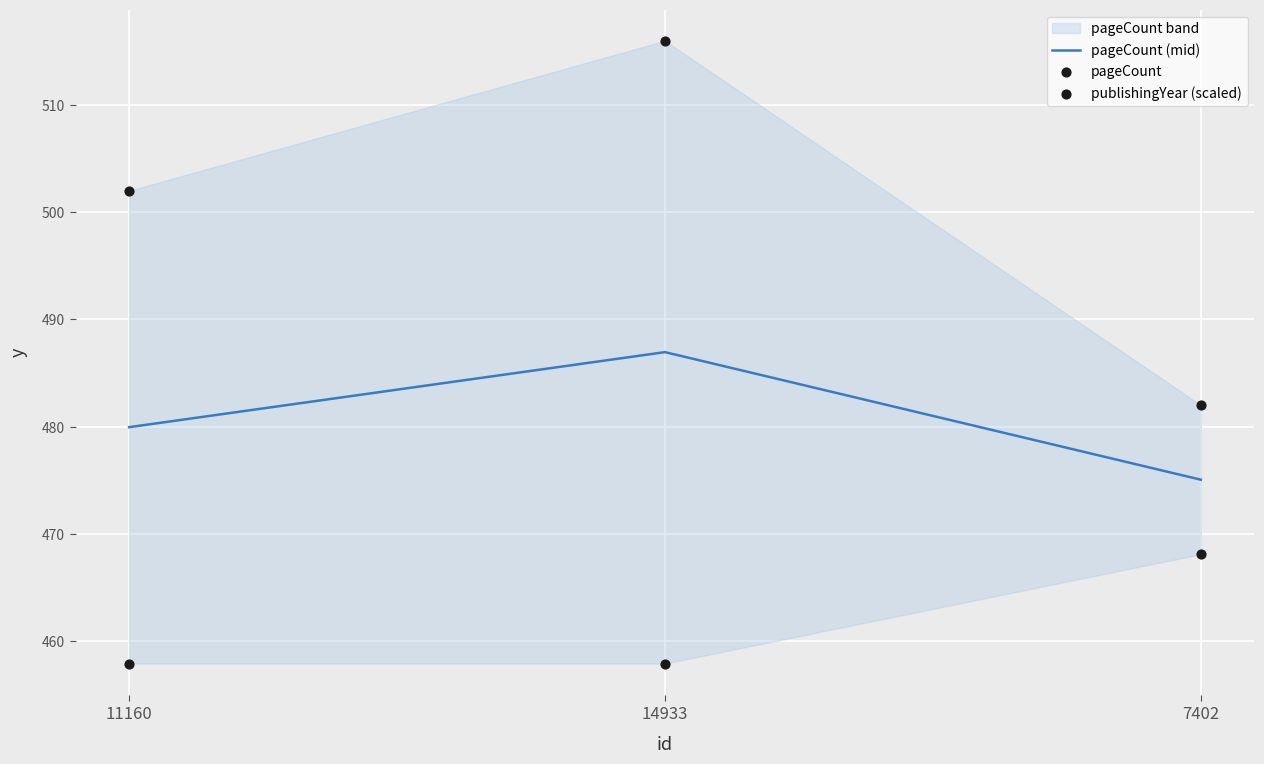

True or false: pageCount (mid) has a value of 242.3 at 7402.

False